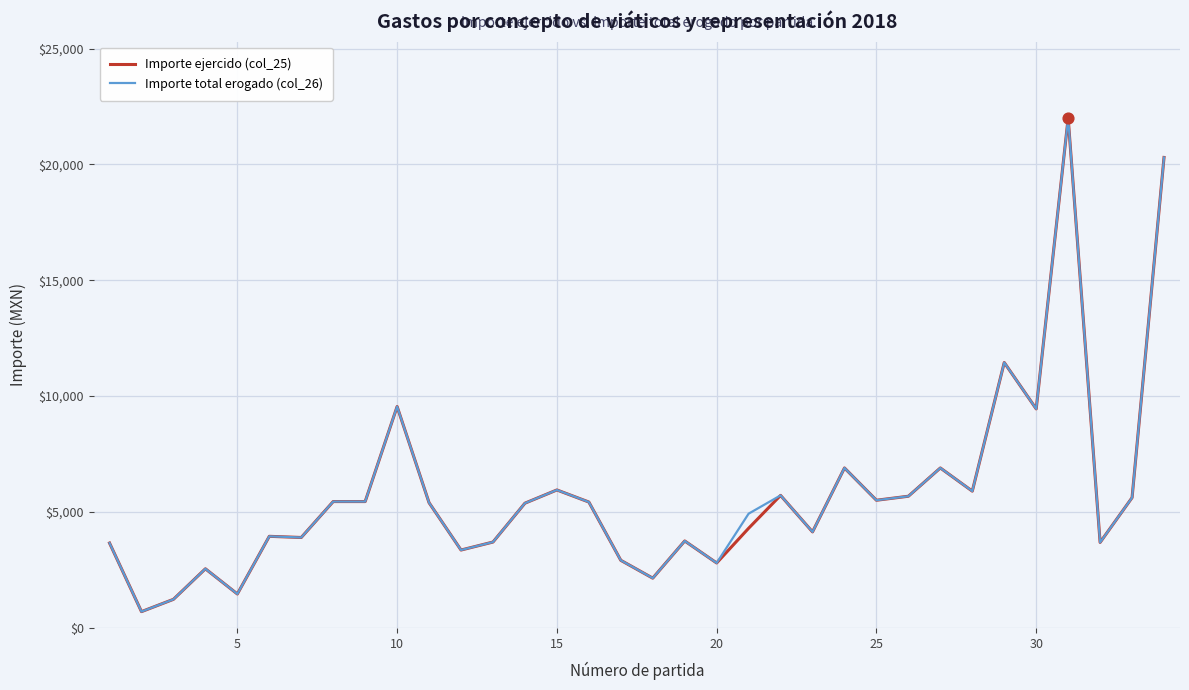

At how many categories does at least one series exceed 8064?

5